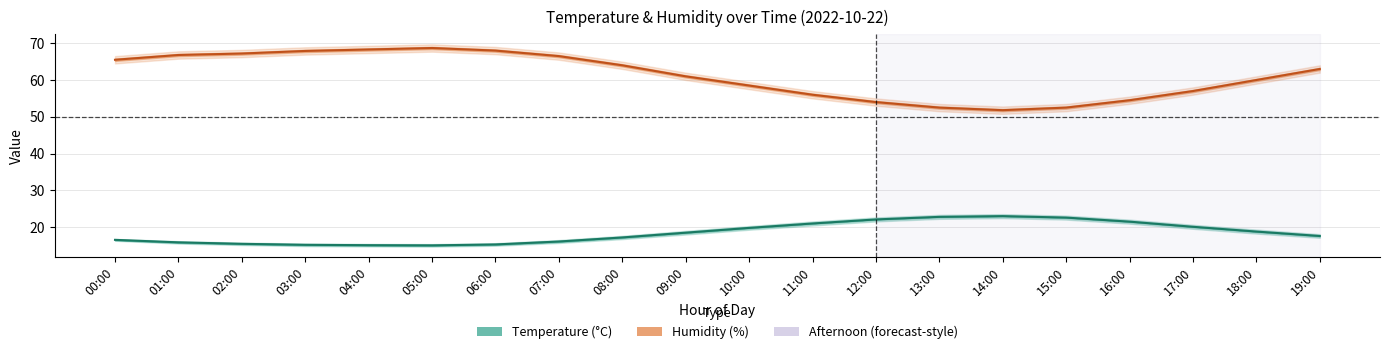

At which category is the sum across all series the highest?

05:00